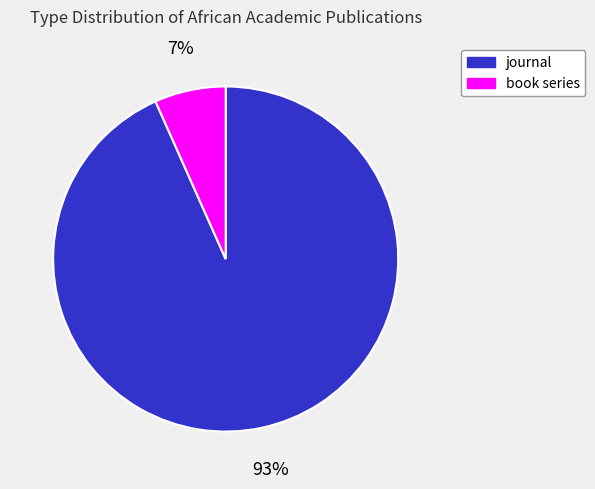

To the nearest percent, what portion does journal represent?

93%